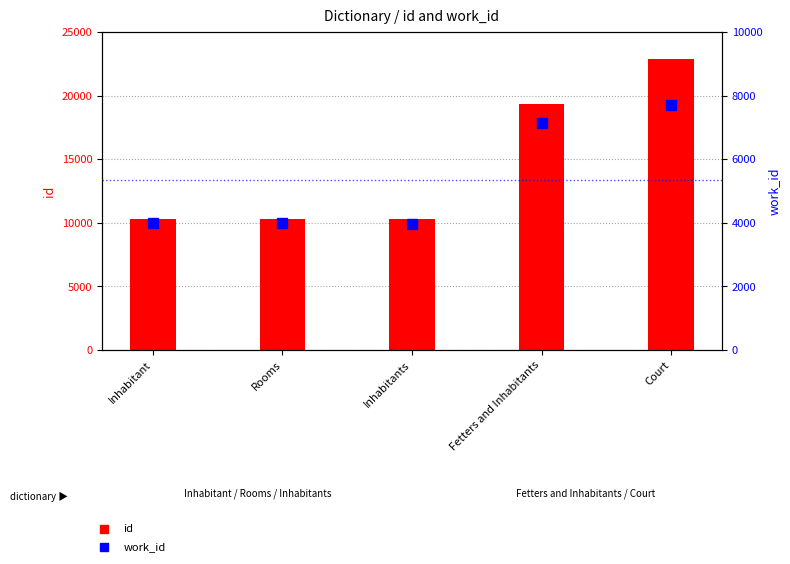

What is the approximate value of work_id at Inhabitant, to the nearest 50?

4000